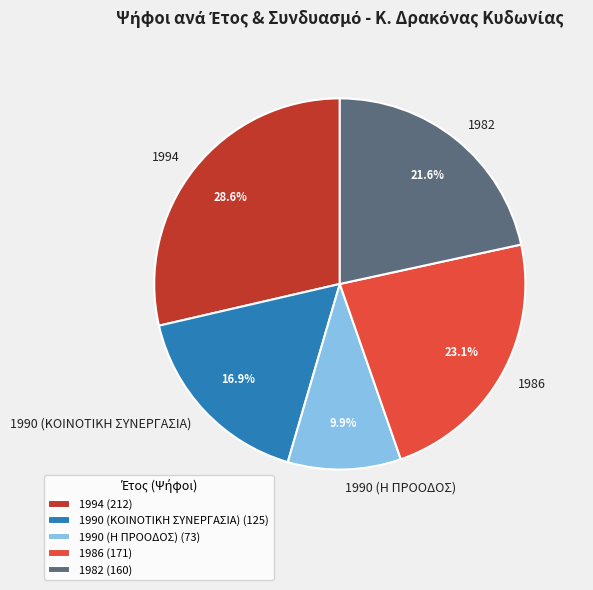

Approximately how many times larger is the value at 1994 compared to 1982?

1.3